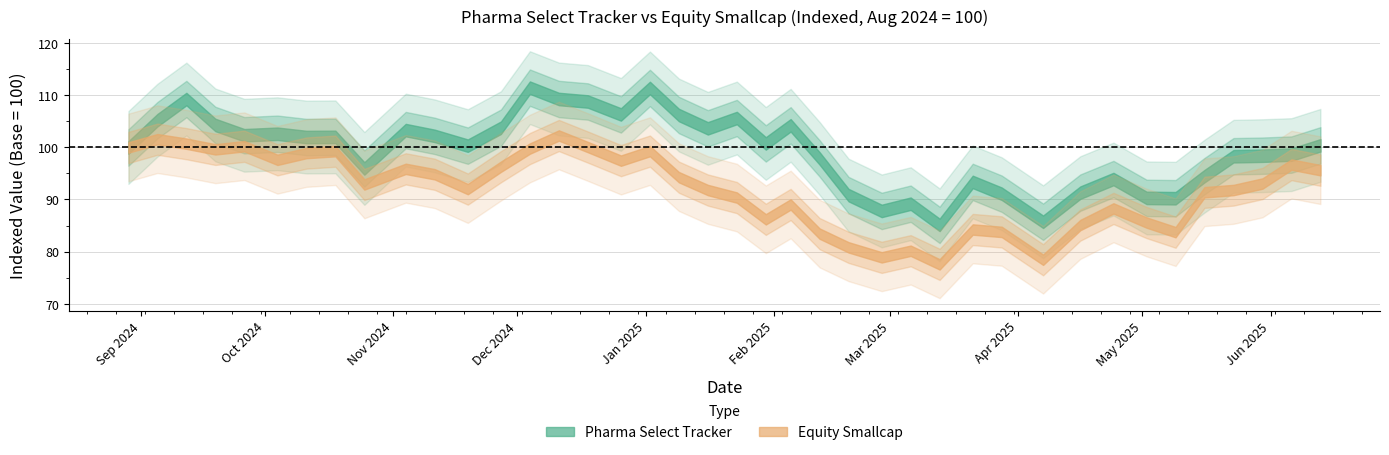

List the series in order of their overall mean, highest first.

Pharma Select Tracker, Equity Smallcap